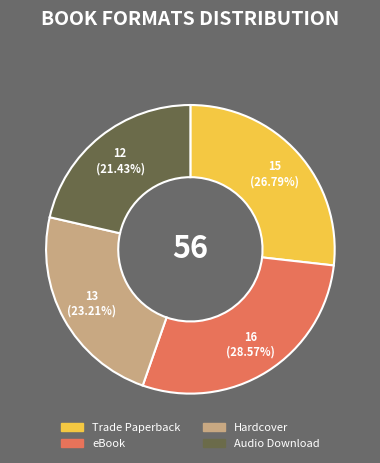

Which category has the smallest portion of the pie?

Audio Download